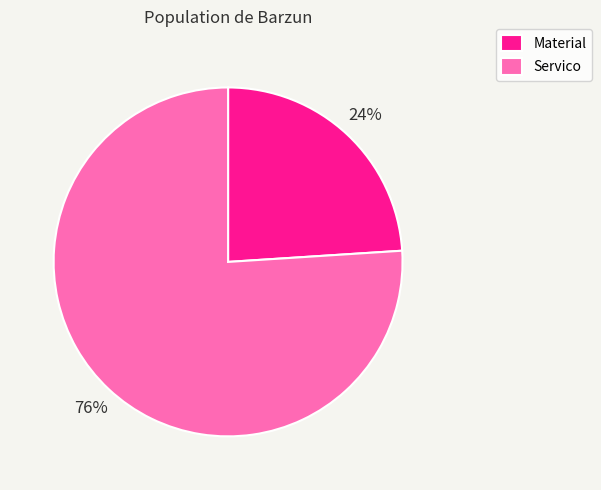

Which slice is the smallest?

Material